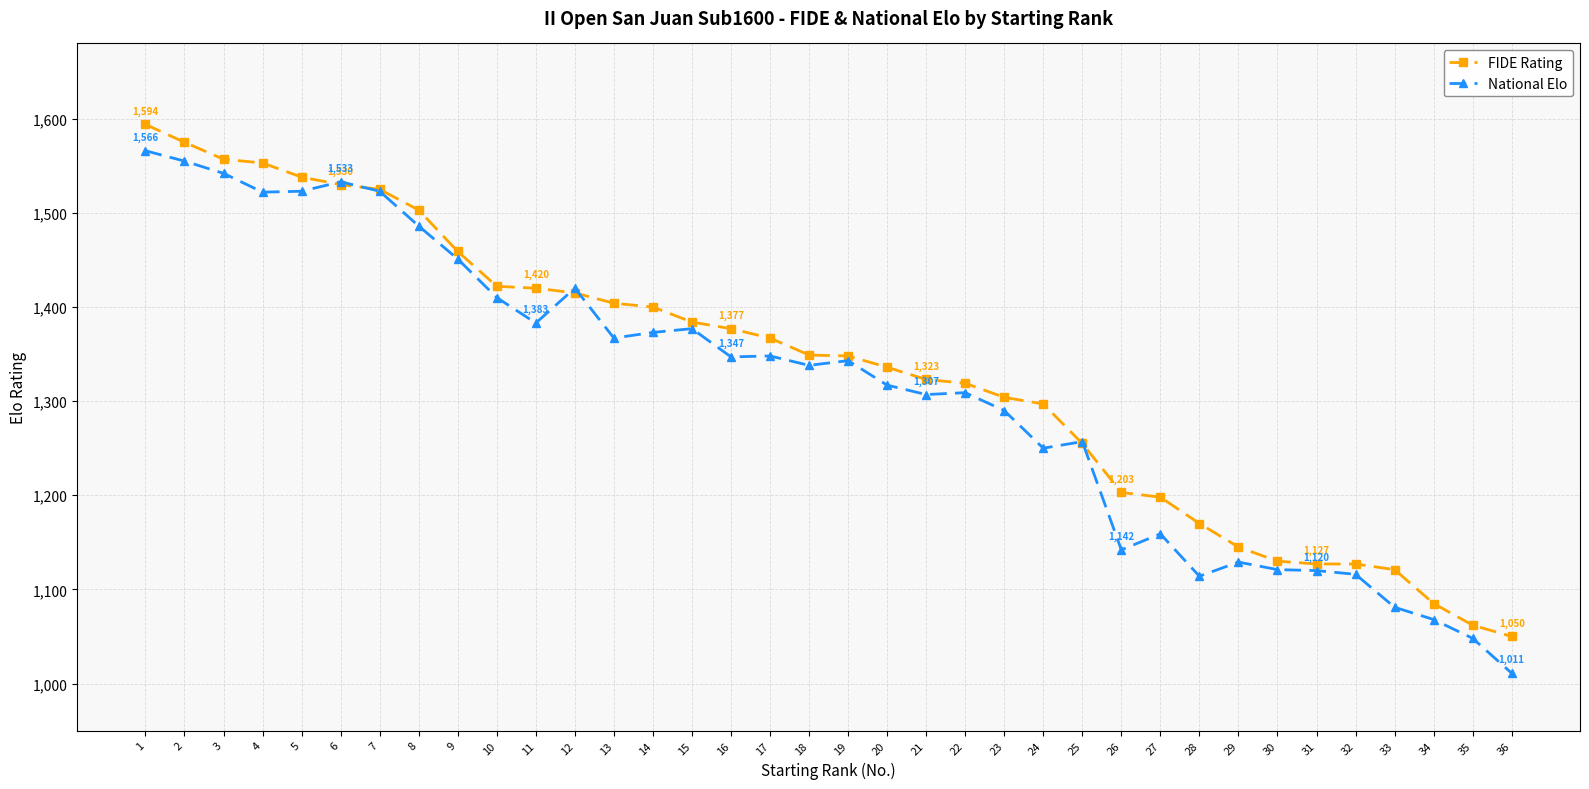

How many values in the National Elo series are below 1343?

18